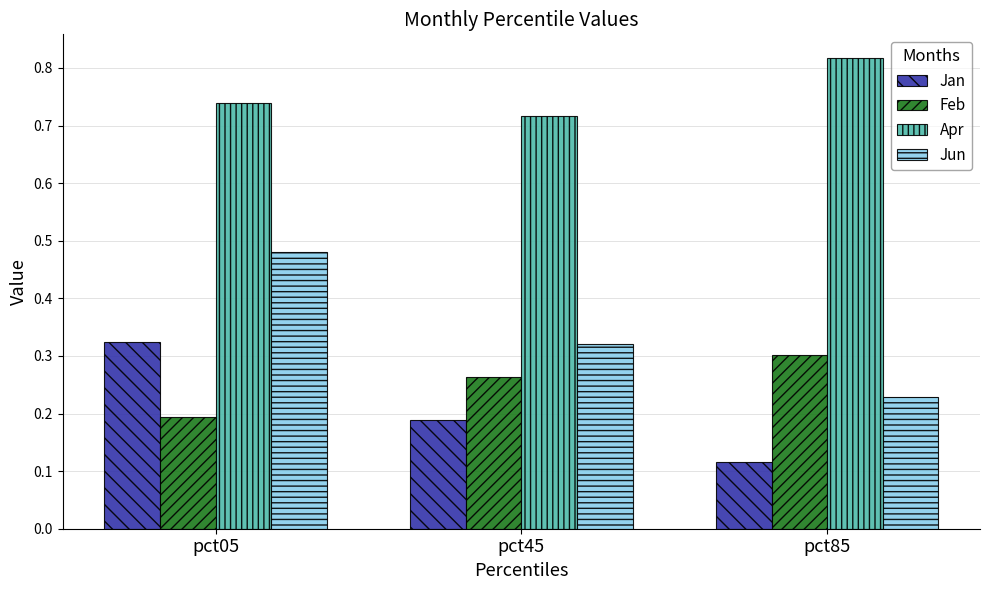

What is the sum of the Jan values at pct05 and pct85?

0.4